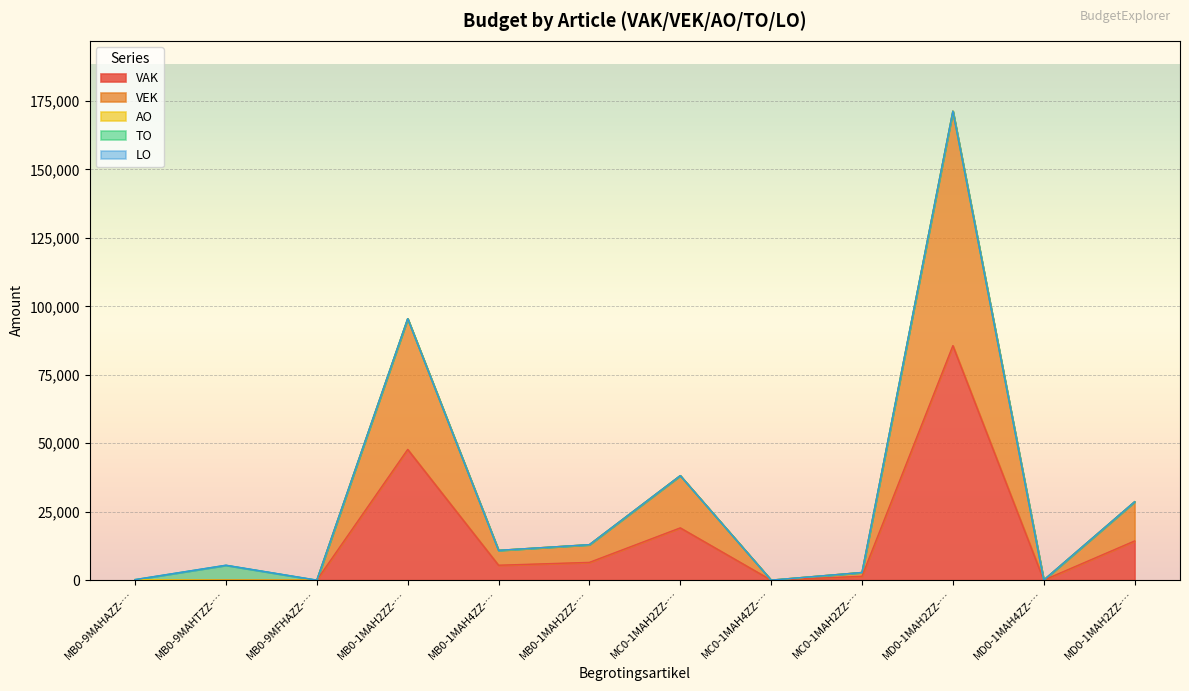

What is the difference between the maximum and minimum values in the VAK series?

85640